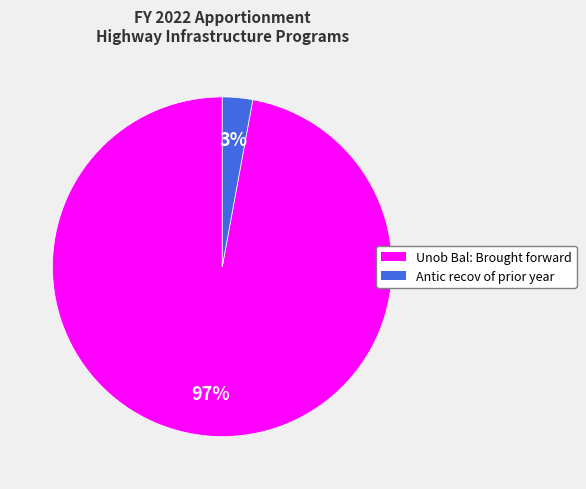

Which category has the biggest portion of the pie?

Unob Bal: Brought forward